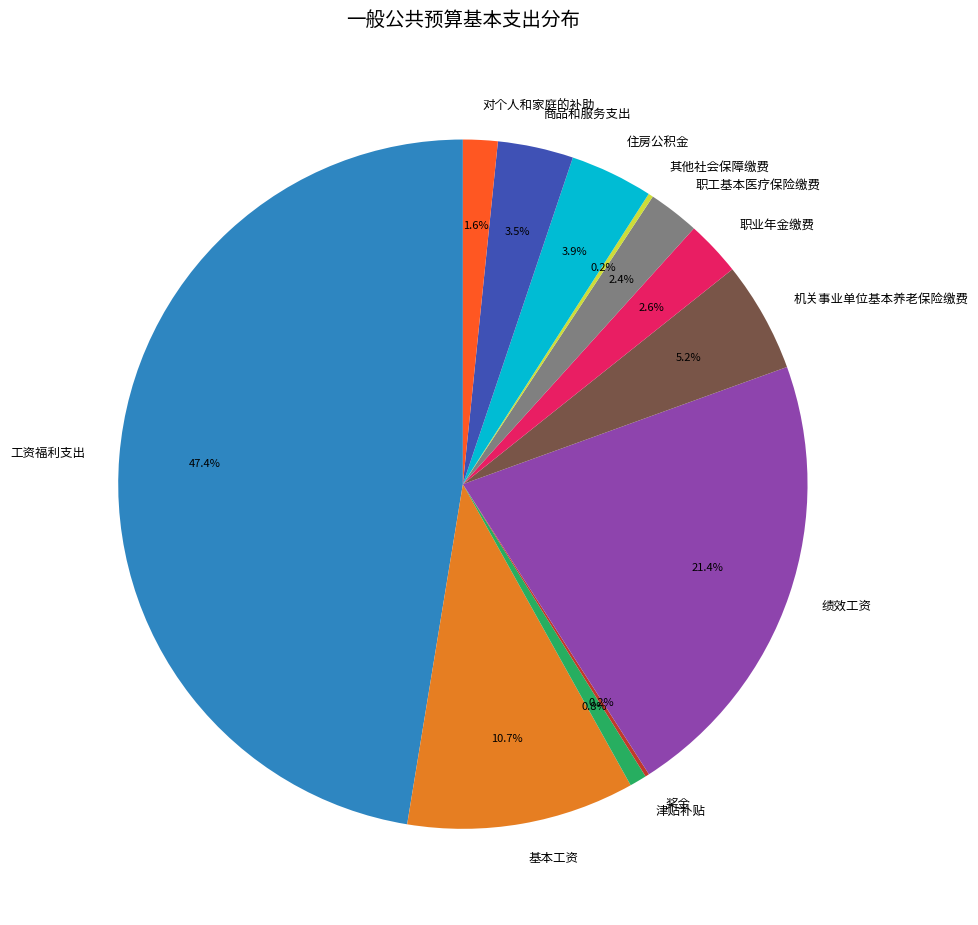

To the nearest percent, what percentage of the pie is 工资福利支出?

47%